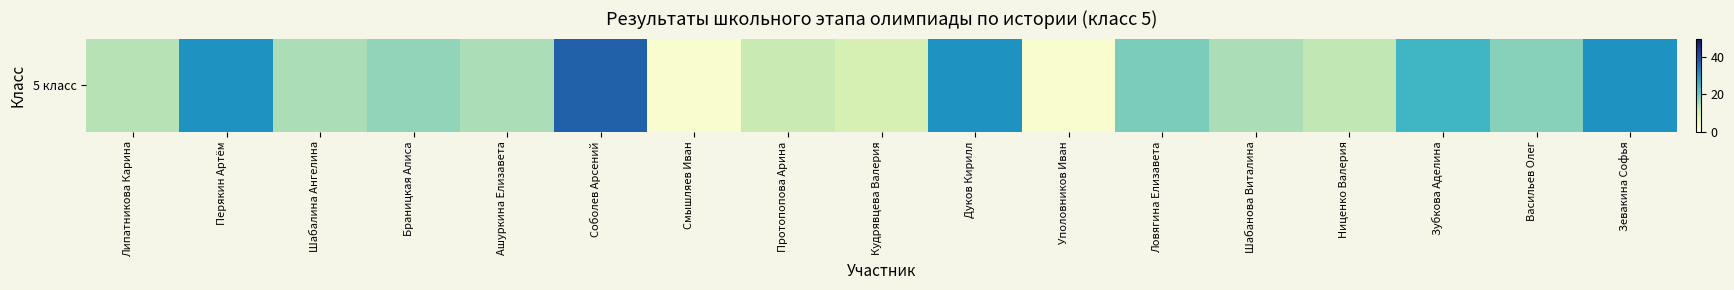

What is the sum of all values?

307